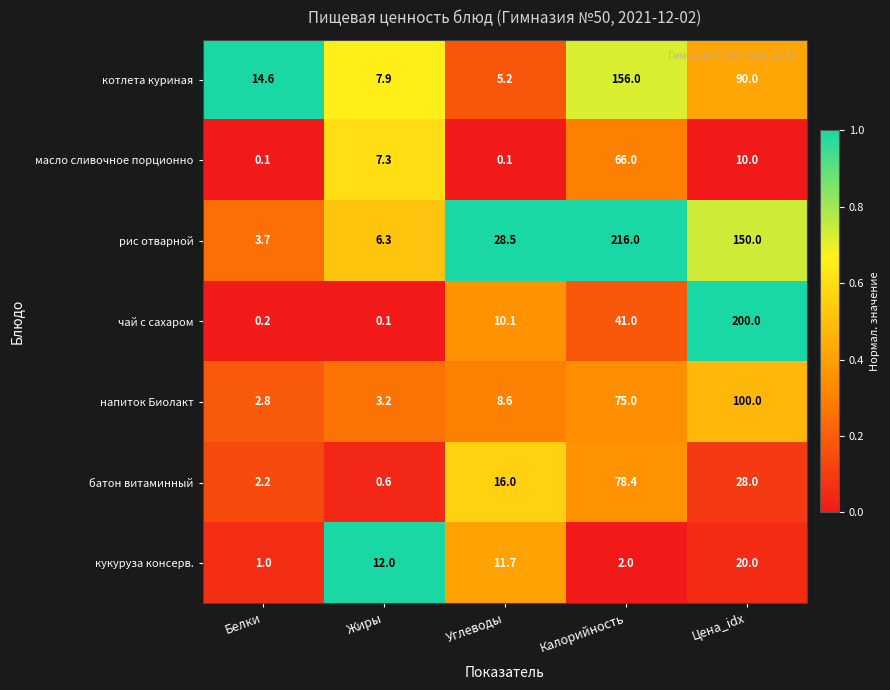

How many data points in масло сливочное порционно are above 7?

3